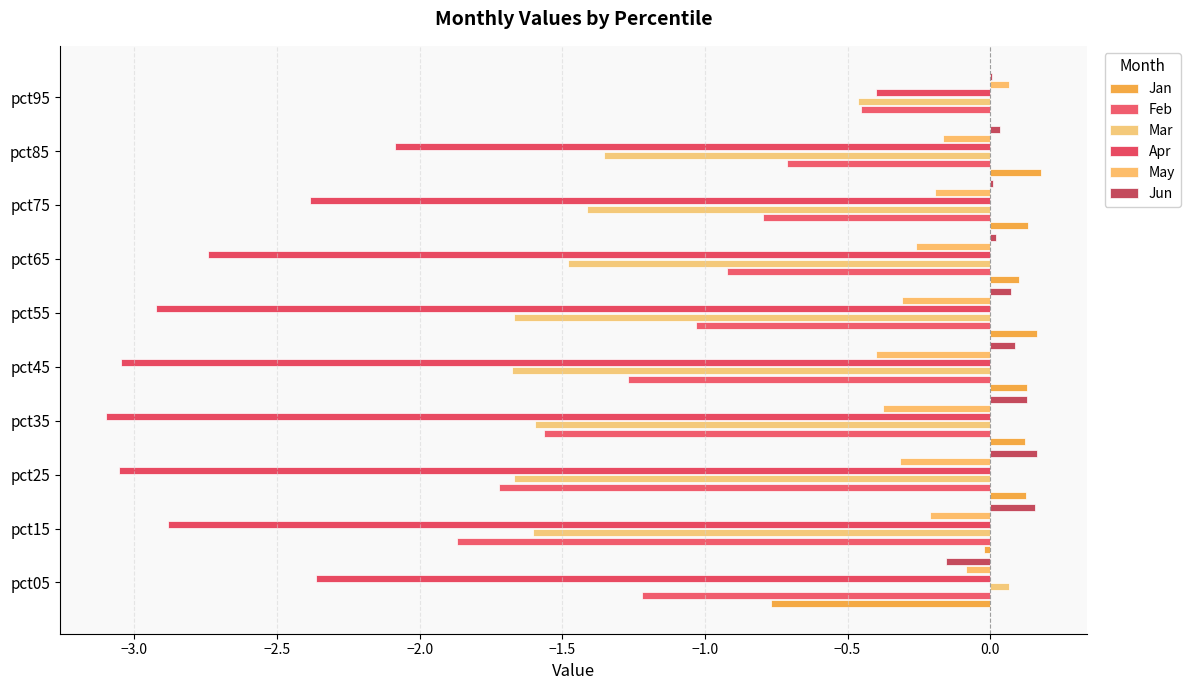

How many values in the Feb series exceed -1?

4